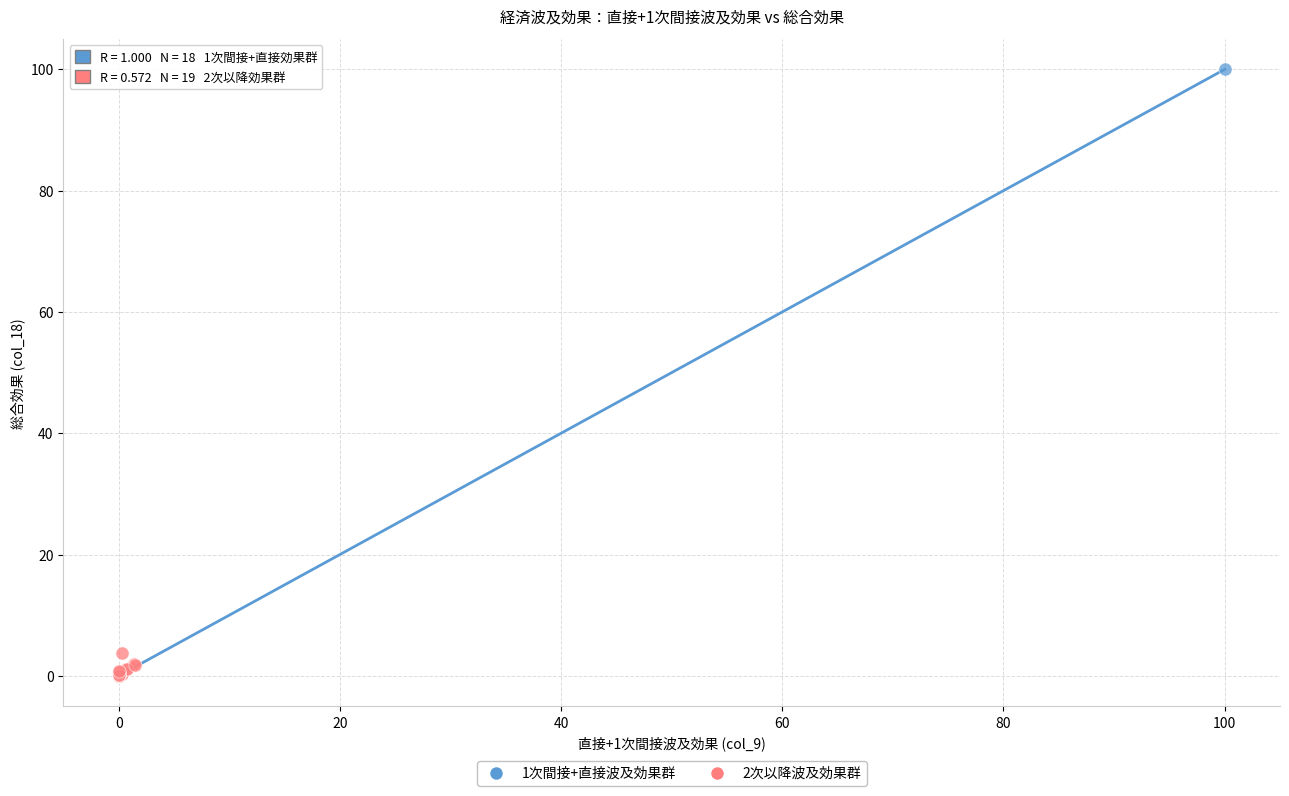

Which series reaches the maximum Y coordinate?

1次間接+直接波及効果群